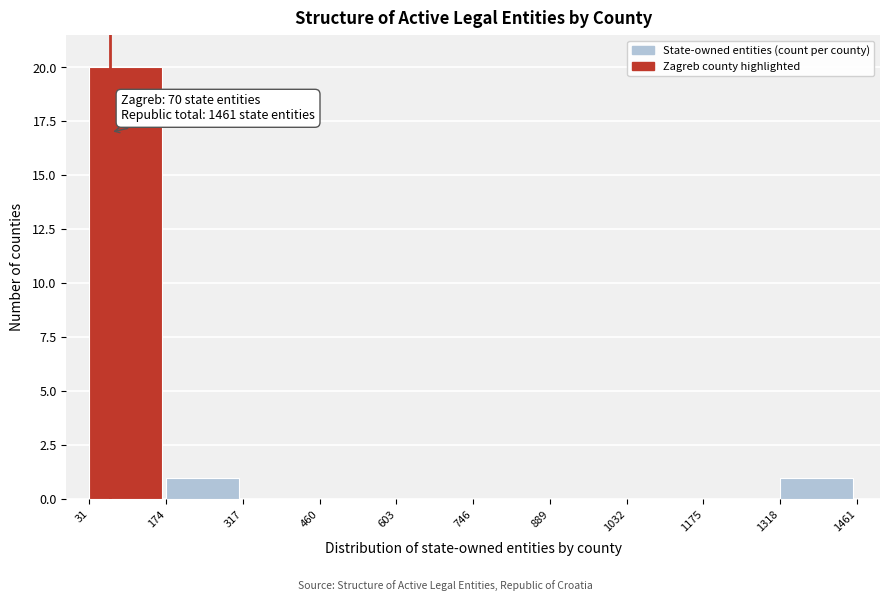

Which range on the x-axis has the tallest bar?

31 to 174